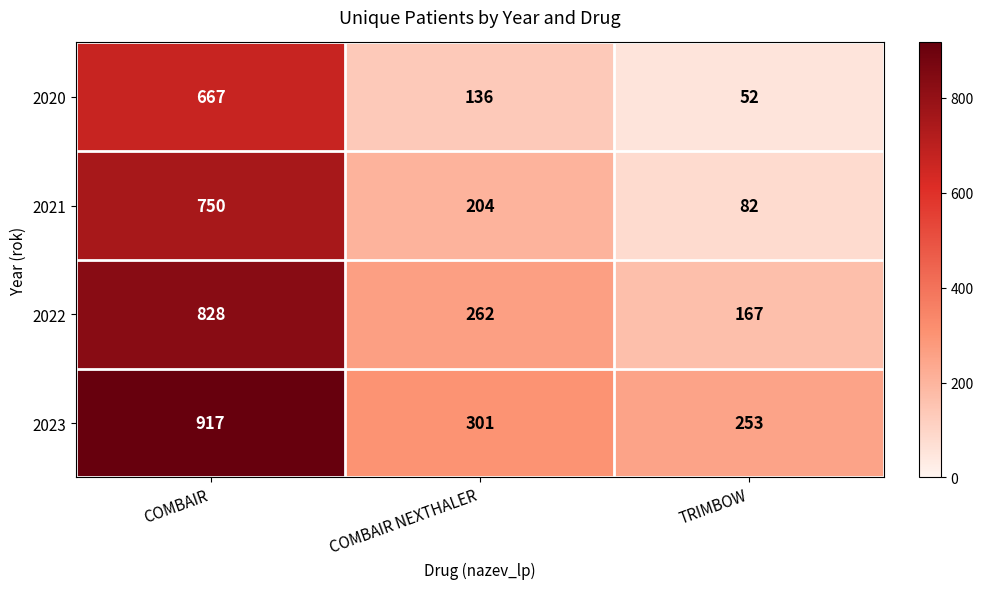

Read the 2020 value at TRIMBOW, to the nearest 50.

50